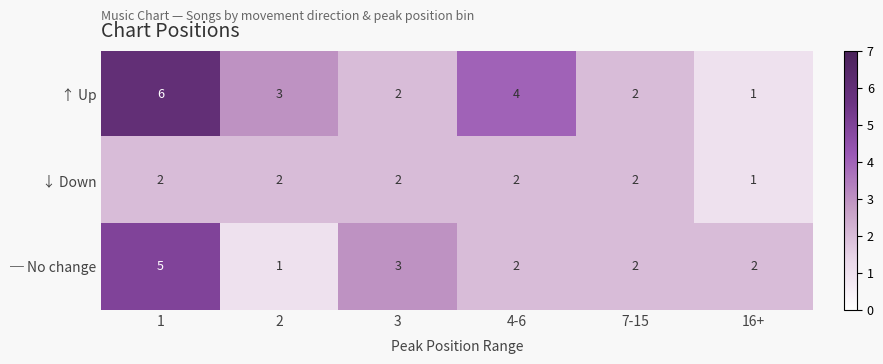

What is the sum of all ↓ Down values?

11